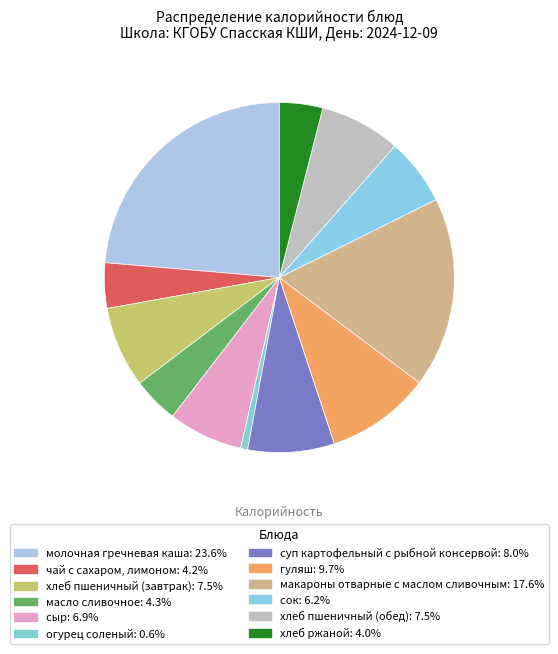

Which has a higher value, хлеб ржаной or сок?

сок